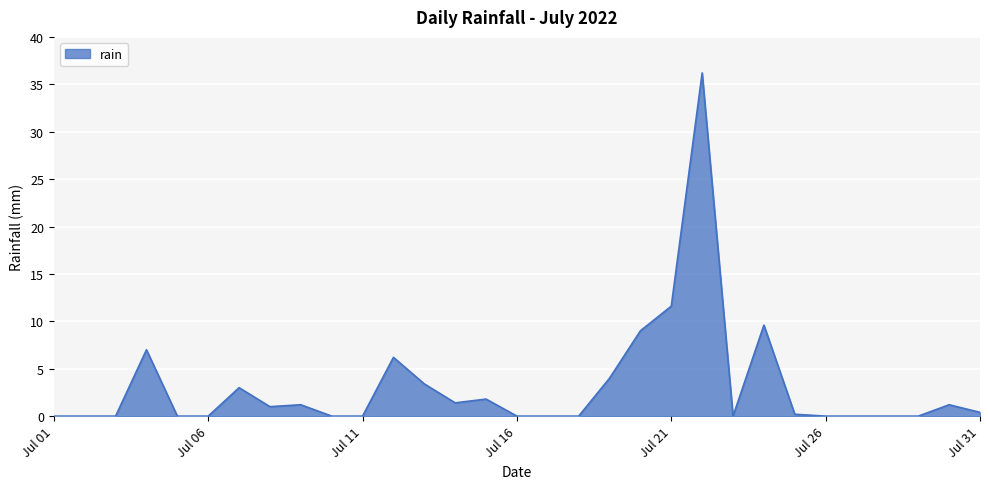

What is the greatest value displayed?

36.2